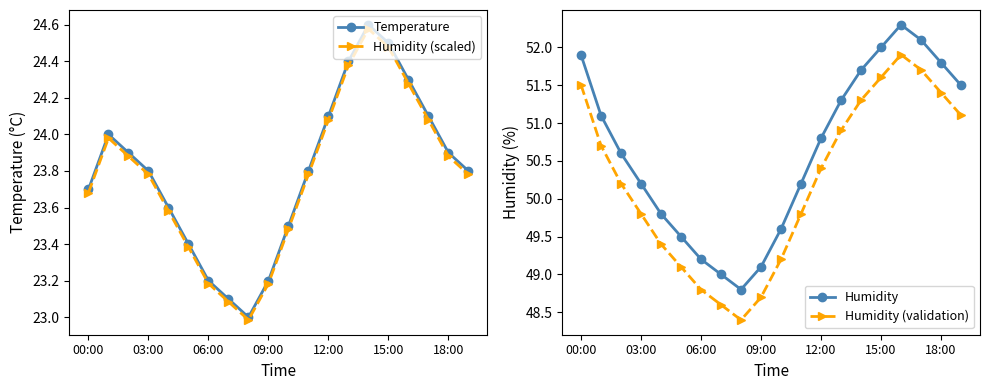

Reading left to right, transcribe all the data shown in this chart.

Temperature: 23.7	24.0	23.9	23.8	23.6	23.4	23.2	23.1	23.0	23.2	23.5	23.8	24.1	24.4	24.6	24.5	24.3	24.1	23.9	23.8
Humidity (scaled): 23.7	24.0	23.9	23.8	23.6	23.4	23.2	23.1	23.0	23.2	23.5	23.8	24.1	24.4	24.6	24.5	24.3	24.1	23.9	23.8
Humidity: 51.9	51.1	50.6	50.2	49.8	49.5	49.2	49.0	48.8	49.1	49.6	50.2	50.8	51.3	51.7	52.0	52.3	52.1	51.8	51.5
Humidity (validation): 51.5	50.7	50.2	49.8	49.4	49.1	48.8	48.6	48.4	48.7	49.2	49.8	50.4	50.9	51.3	51.6	51.9	51.7	51.4	51.1